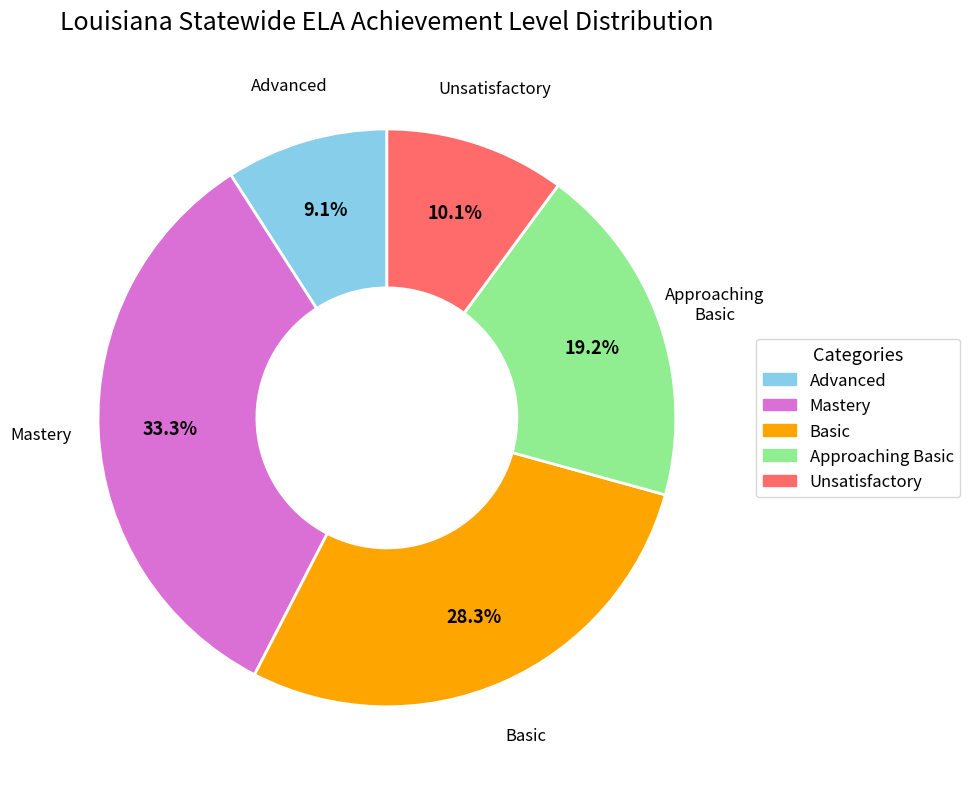

Rank the categories by value from lowest to highest.

Advanced, Unsatisfactory, Approaching Basic, Basic, Mastery